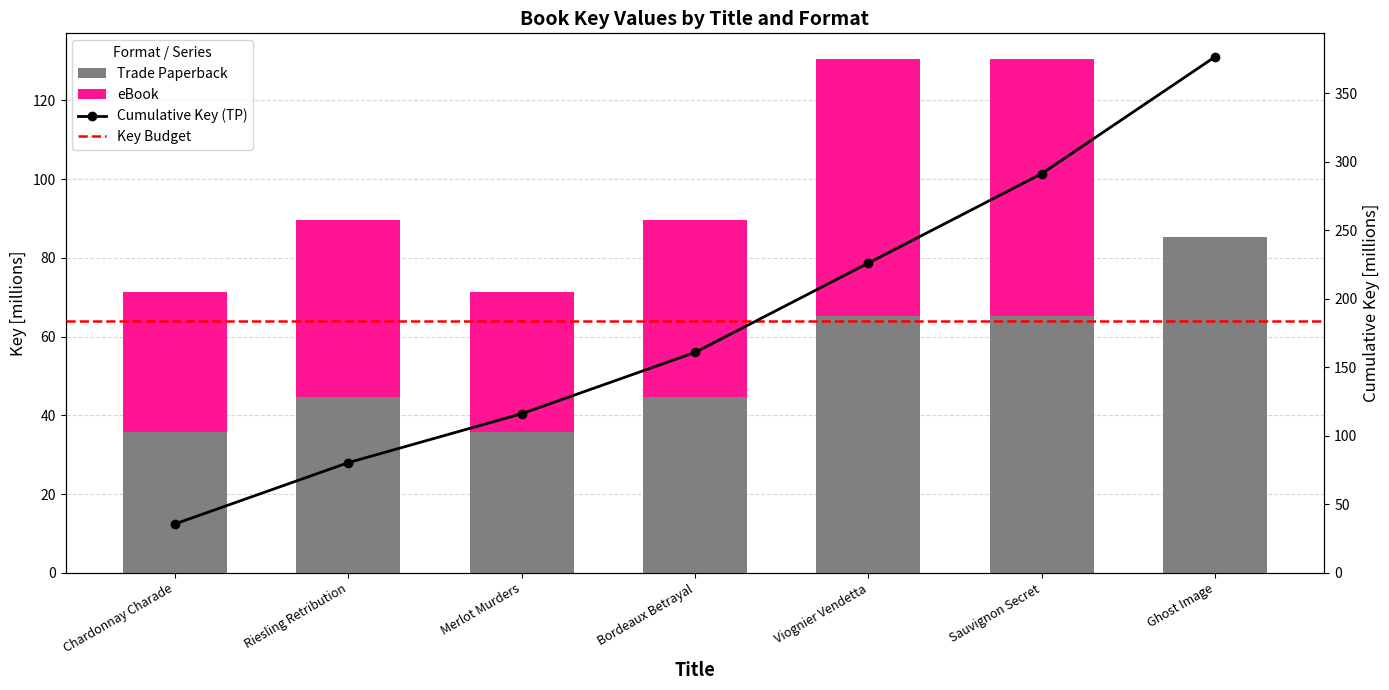

What is the label of the 1st bar from the right?

Ghost Image